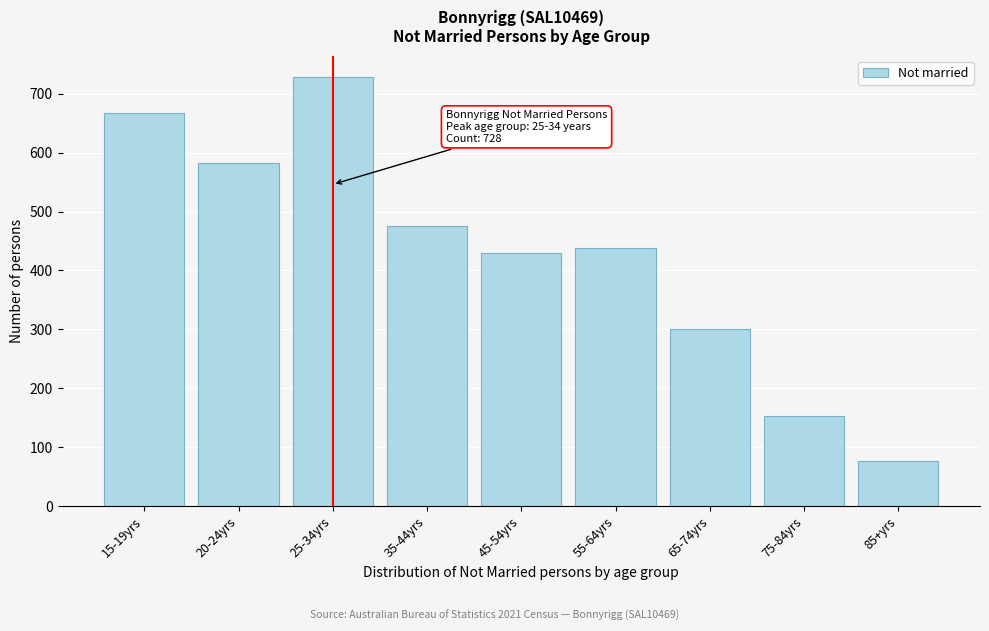

Reading right to left, list all the values displayed in this chart.

77	153	301	438	430	475	728	583	667